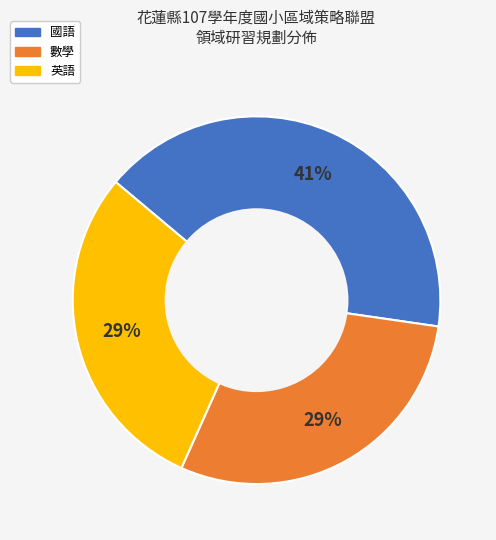

To the nearest percent, what is the difference between the 英語 and 國語 slice percentages?

12%